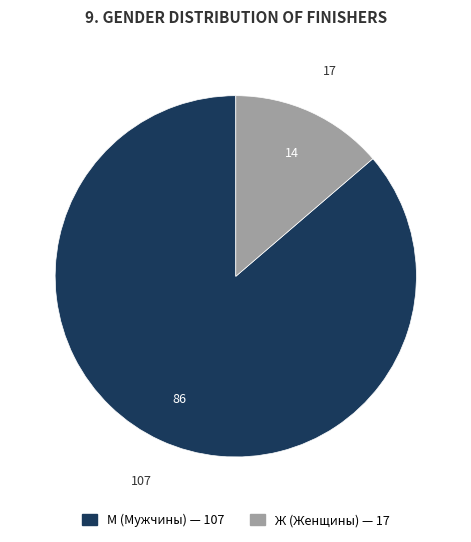

Which category has the biggest portion of the pie?

М